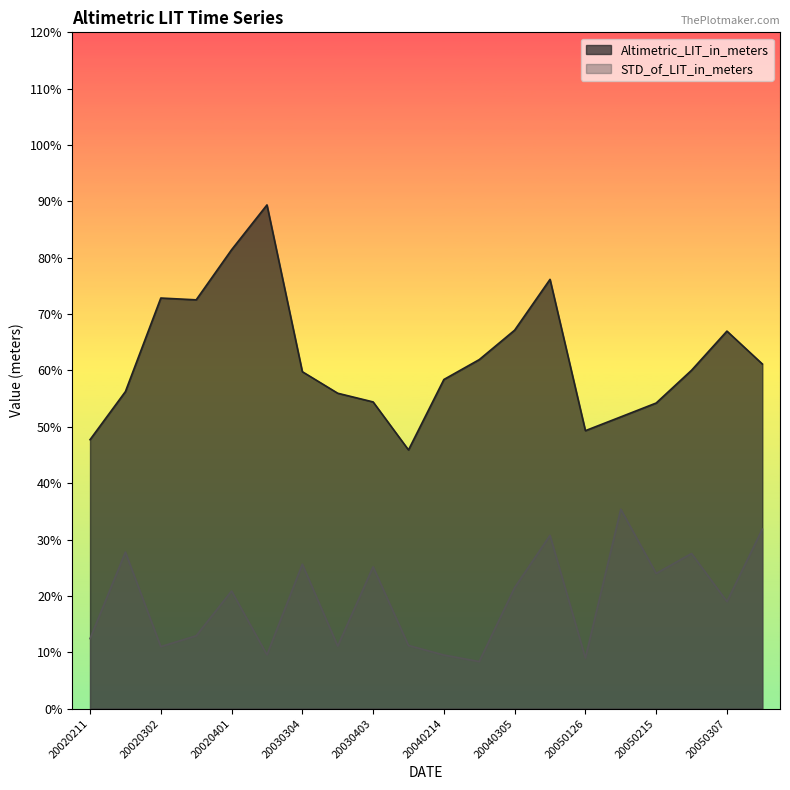

Where is the first local maximum for STD_of_LIT_in_meters?

20020221